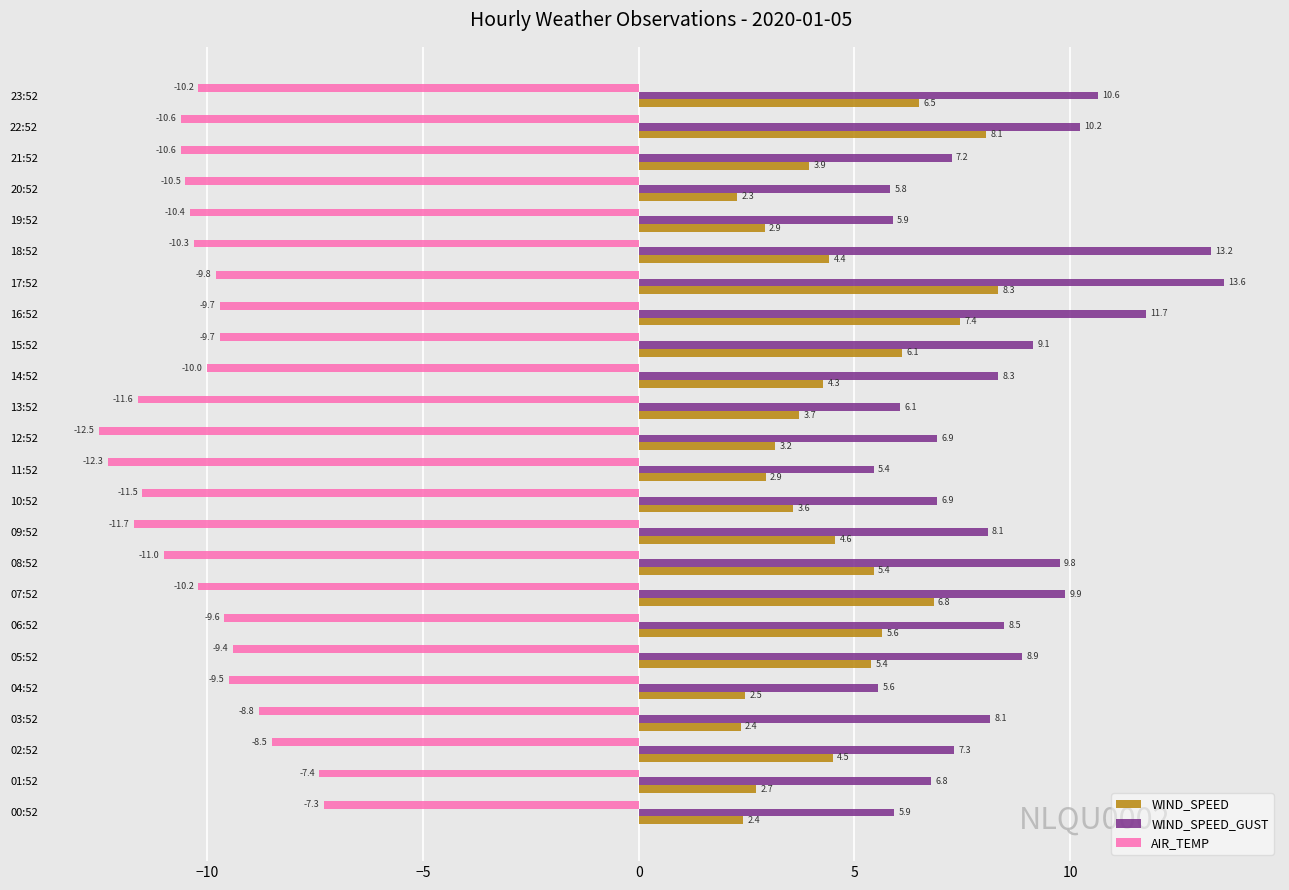

Where is AIR_TEMP nearest to the value -9?

03:52